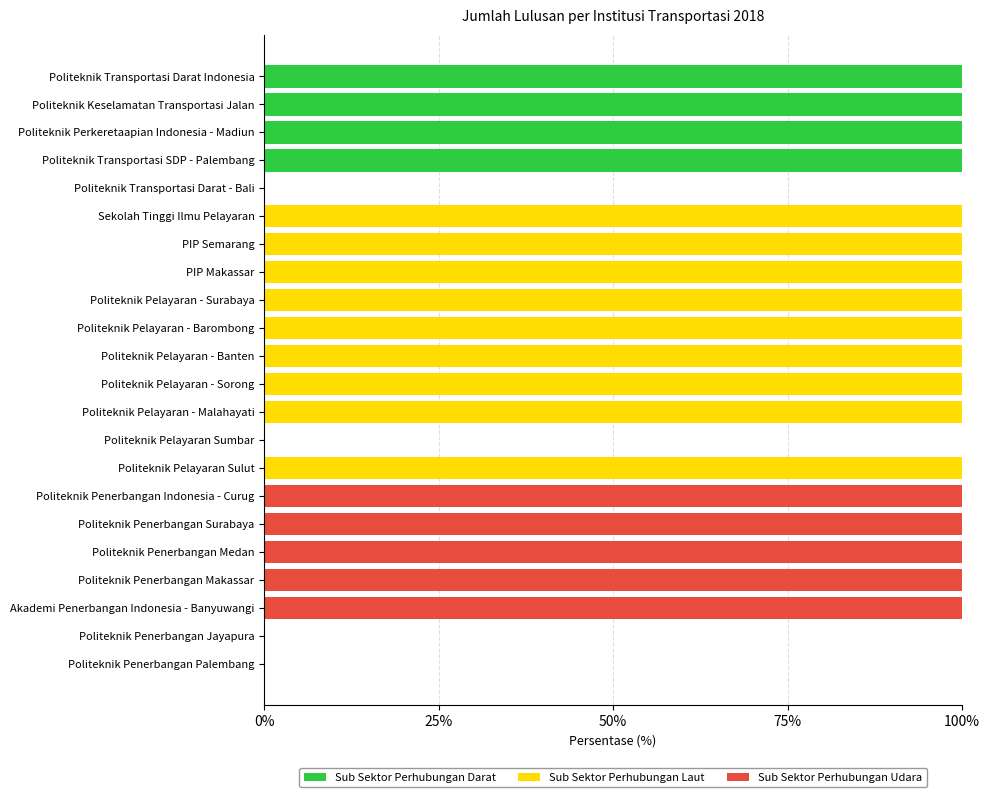

Is it true that Sub Sektor Perhubungan Darat equals 100 at Politeknik Transportasi Darat Indonesia?

True